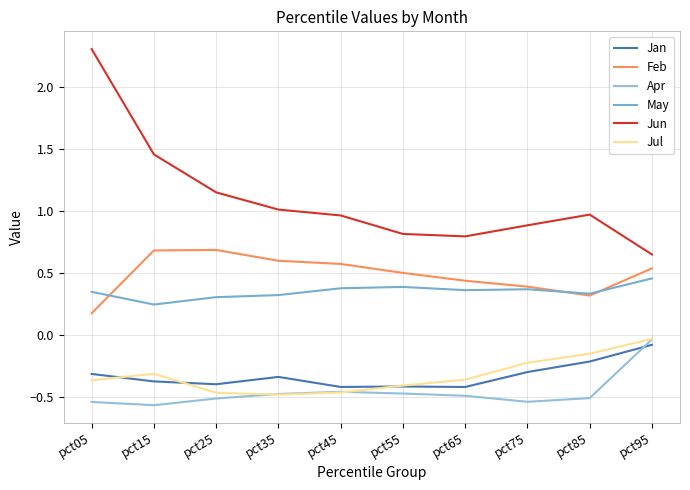

How many interior local valleys does the Jul series have?

1